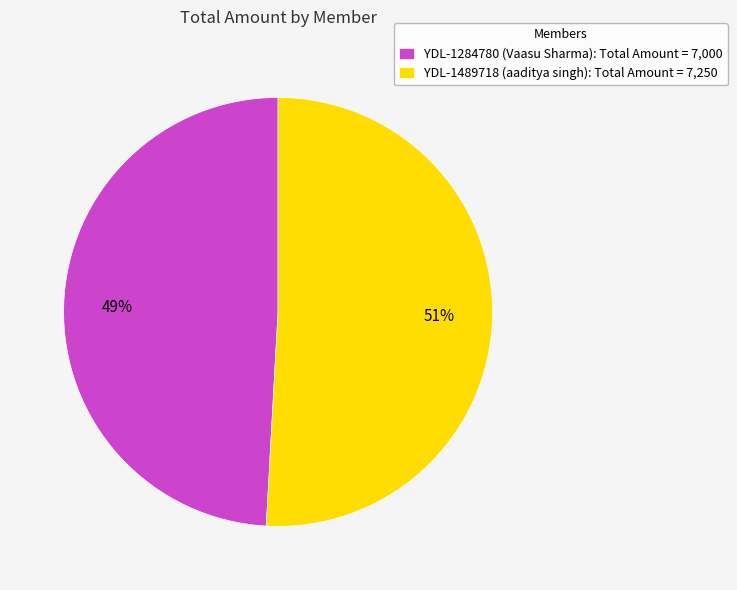

To the nearest percent, what is the combined percentage of YDL-1489718 (aaditya singh) and YDL-1284780 (Vaasu Sharma)?

100%